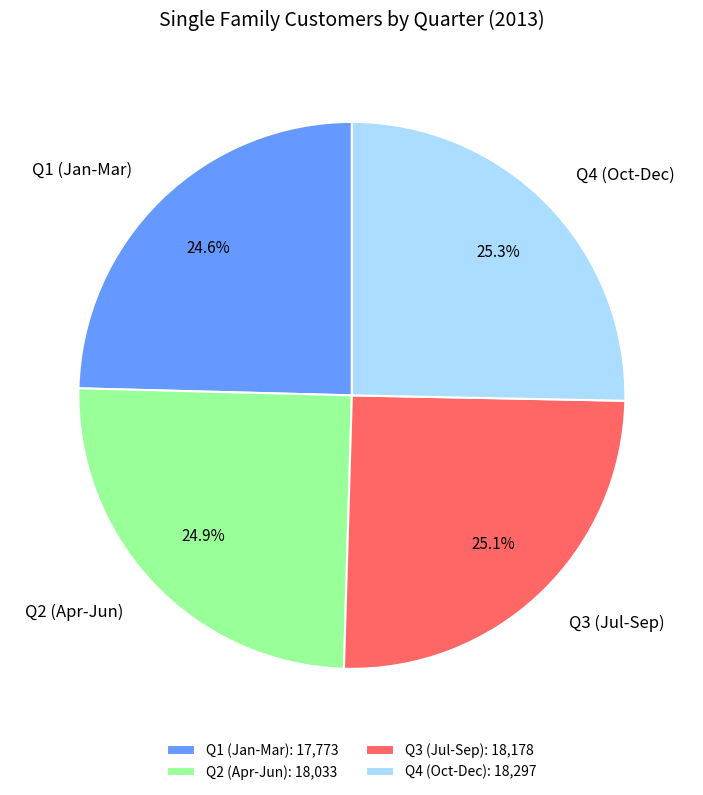

Does any single category account for the majority?

No